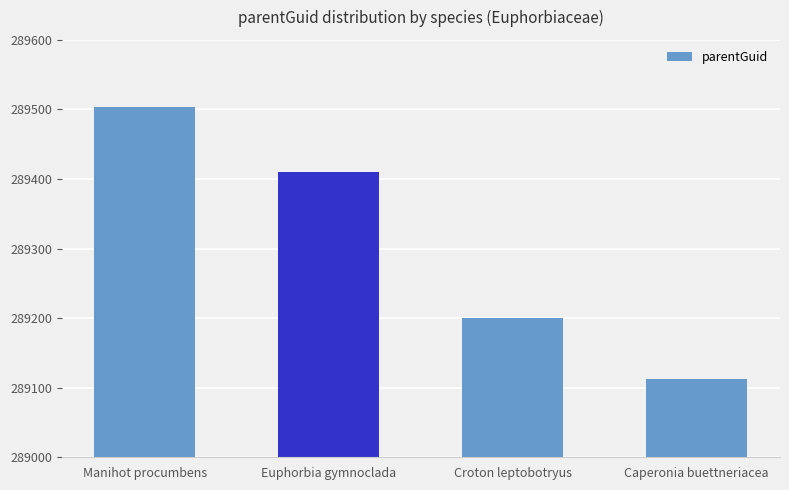

What position from the right is Croton leptobotryus?

2